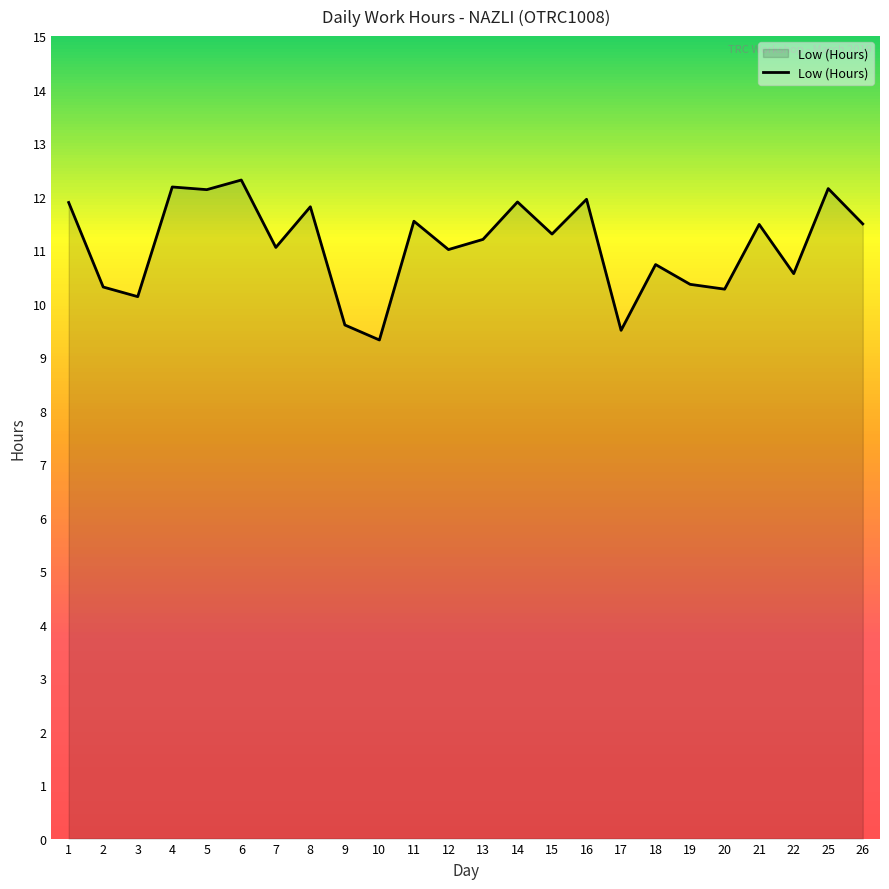

Is it true that the value at 5 is 4.9?

False